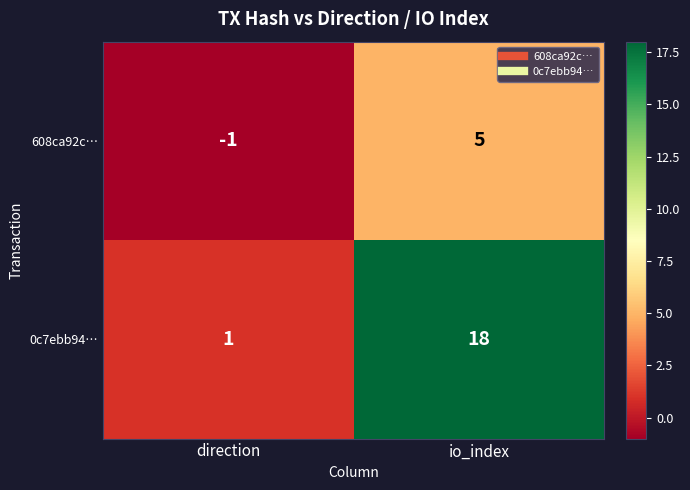

At io_index, list the series in order from largest to smallest.

0c7ebb94…, 608ca92c…